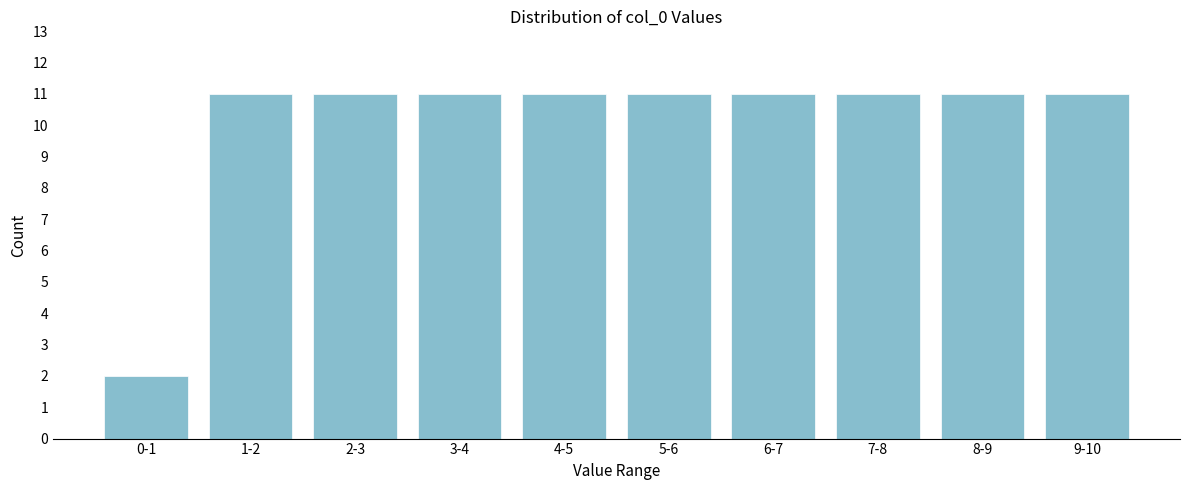

Reading left to right, extract all data points from this chart.

2	11	11	11	11	11	11	11	11	11